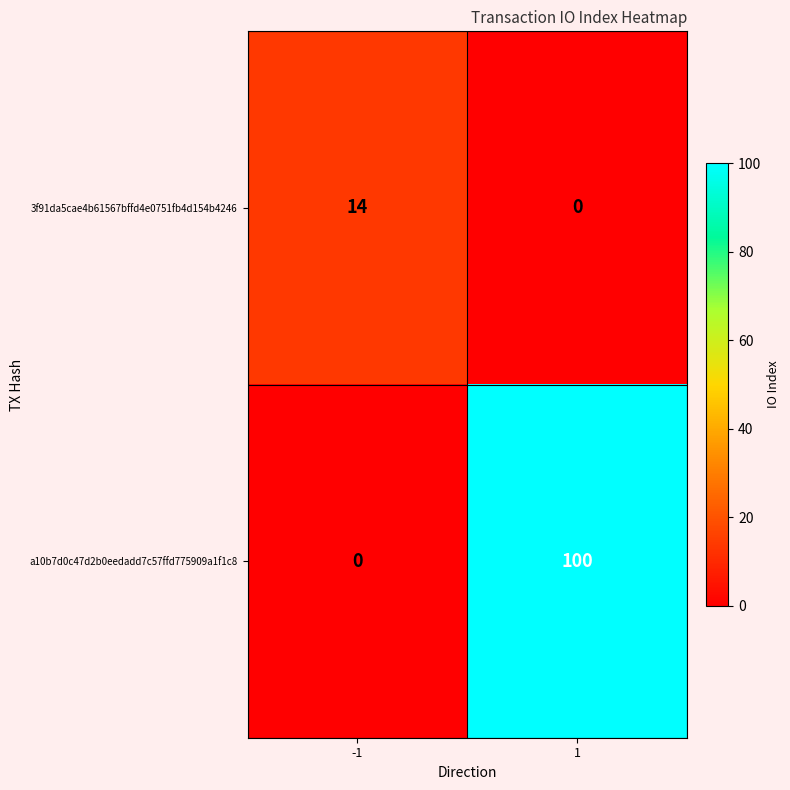

Reading left to right, what are all the values shown in this chart?

3f91da5cae4b61567bffd4e0751fb4d154b4246: 14	0
a10b7d0c47d2b0eedadd7c57ffd775909a1f1c8: 0	100